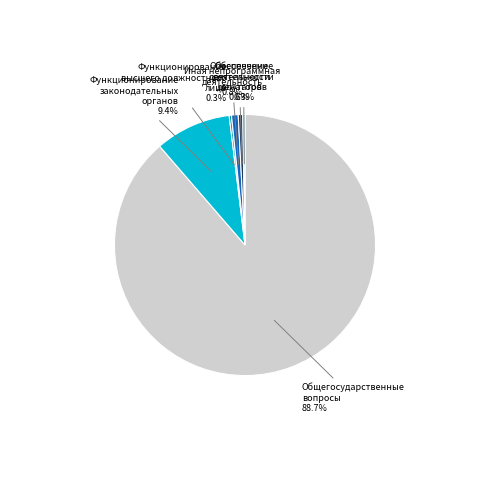

Does any single category account for the majority?

Yes